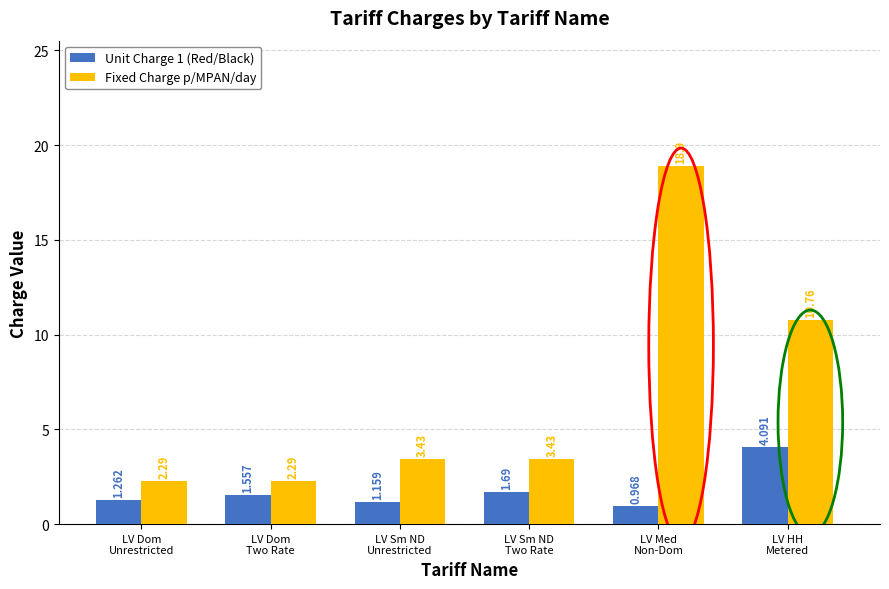

What is the label of the 5th bar from the right?

LV Dom
Two Rate